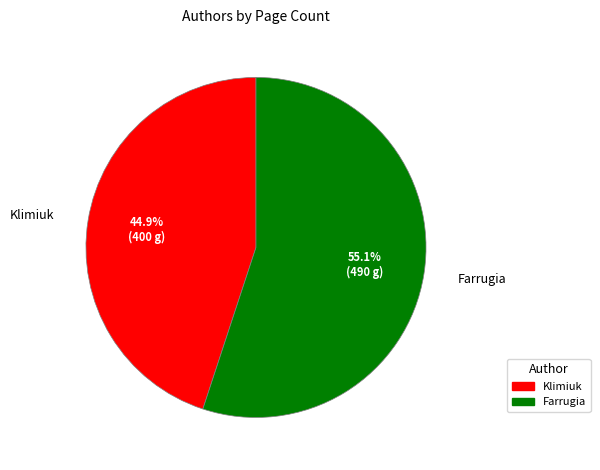

Do Klimiuk and Farrugia together represent more than half of the pie?

Yes